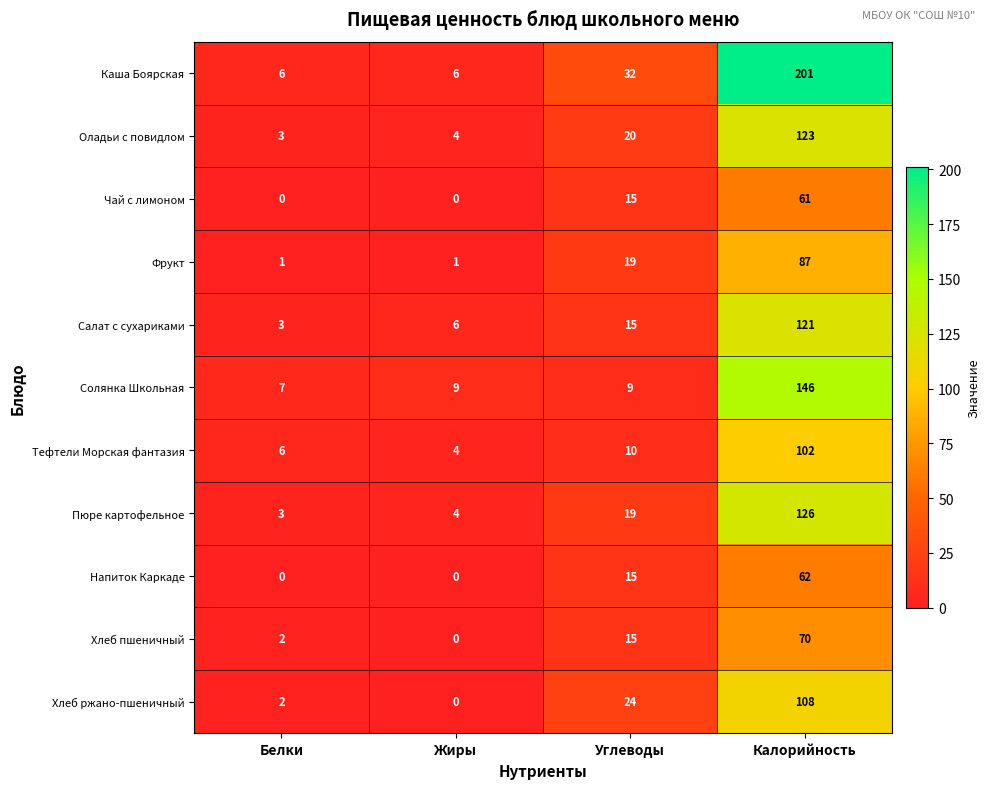

List the series in order of their peak value, lowest first.

Чай с лимоном, Напиток Каркаде, Хлеб пшеничный, Фрукт, Тефтели Морская фантазия, Хлеб ржано-пшеничный, Салат с сухариками, Оладьи с повидлом, Пюре картофельное, Солянка Школьная, Каша Боярская